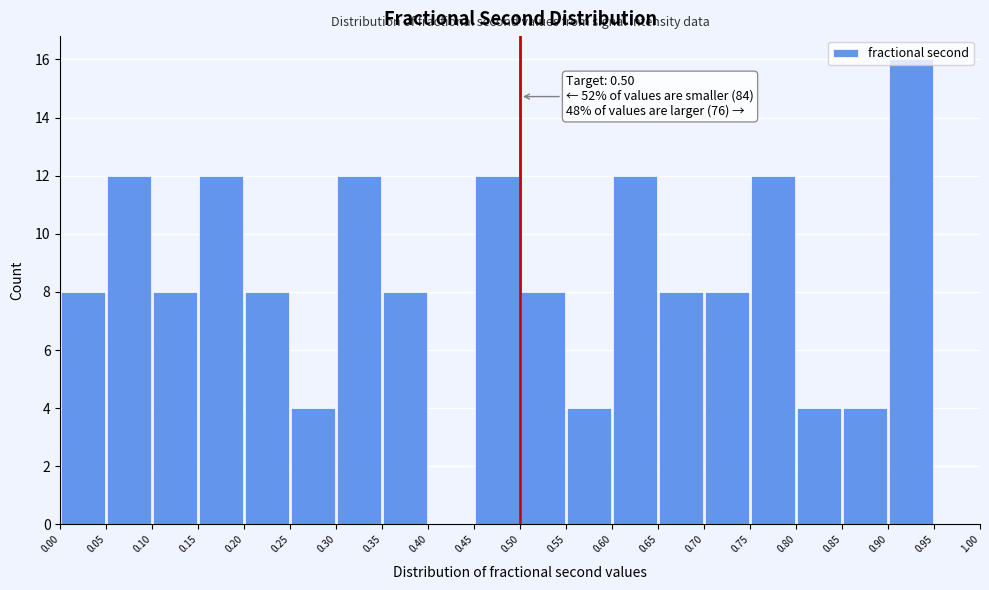

Over which range of the x-axis is the bar tallest?

0.90 to 0.95